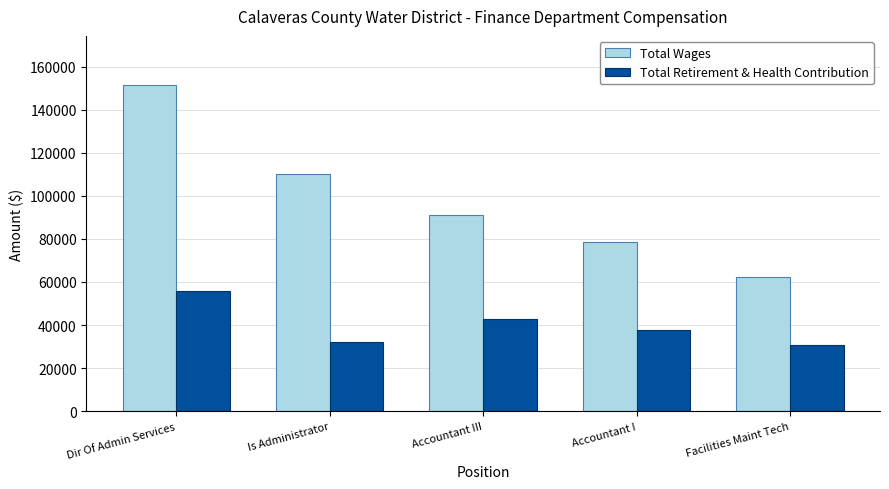

Count the number of data series in this chart.

2